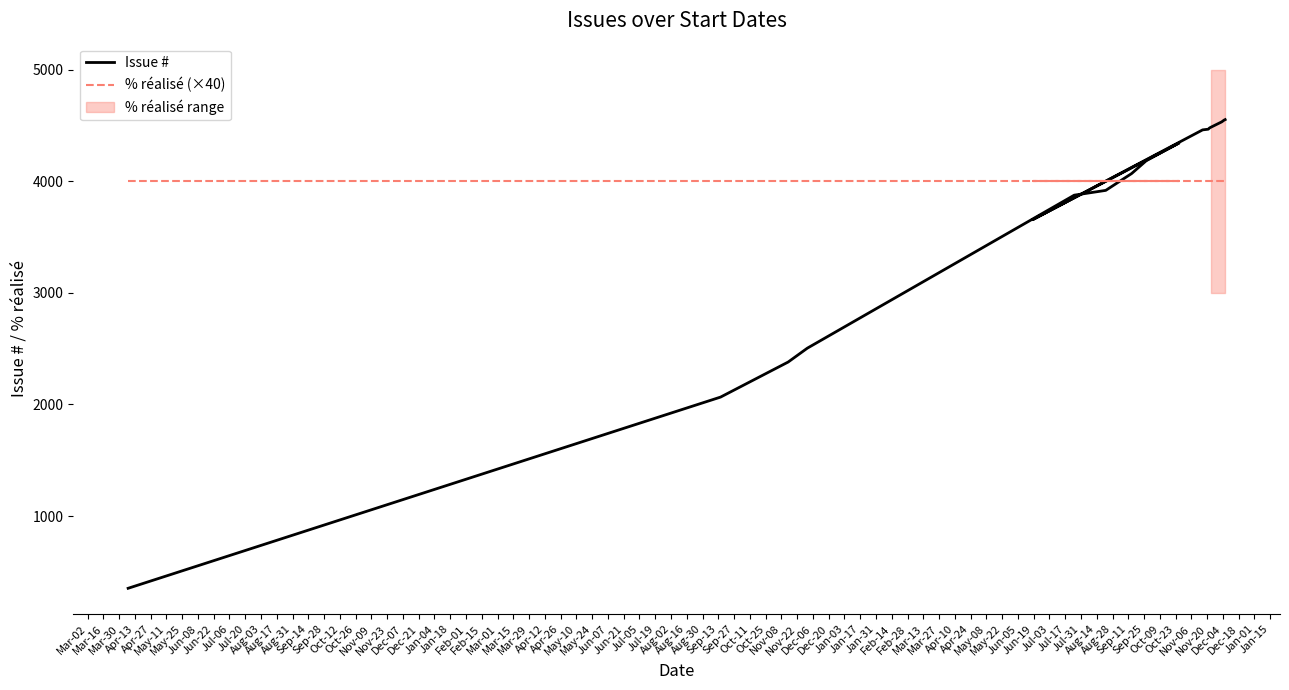

Count the number of categories in the chart.

17